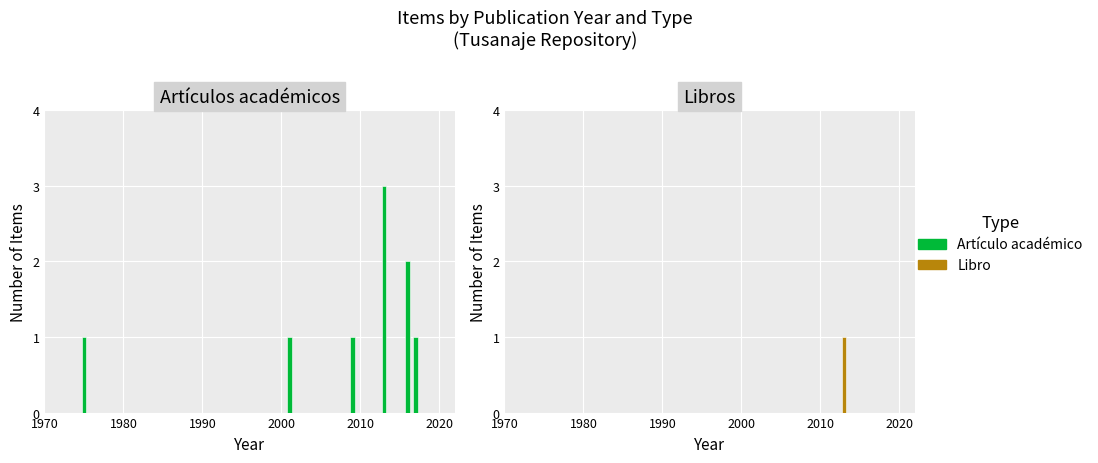

At how many categories does at least one series exceed 0?

6